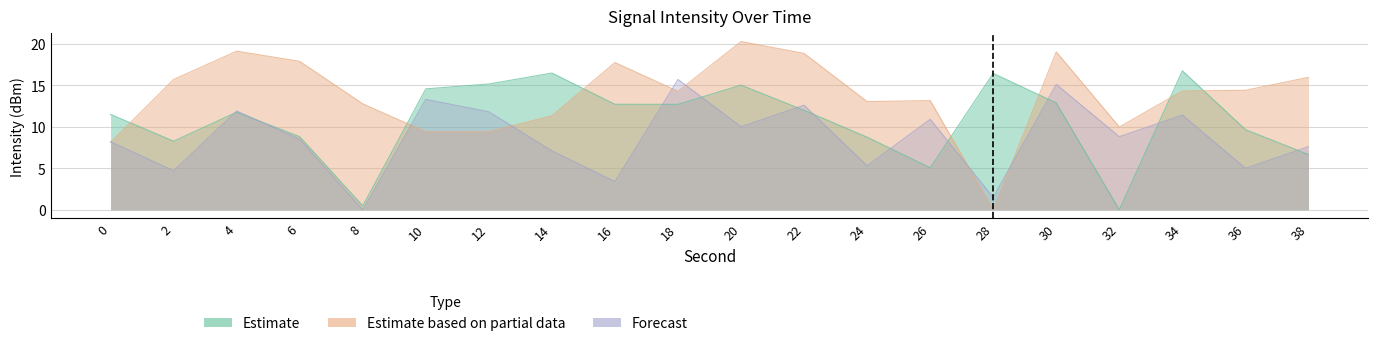

Does the chart have visible grid lines?

Yes